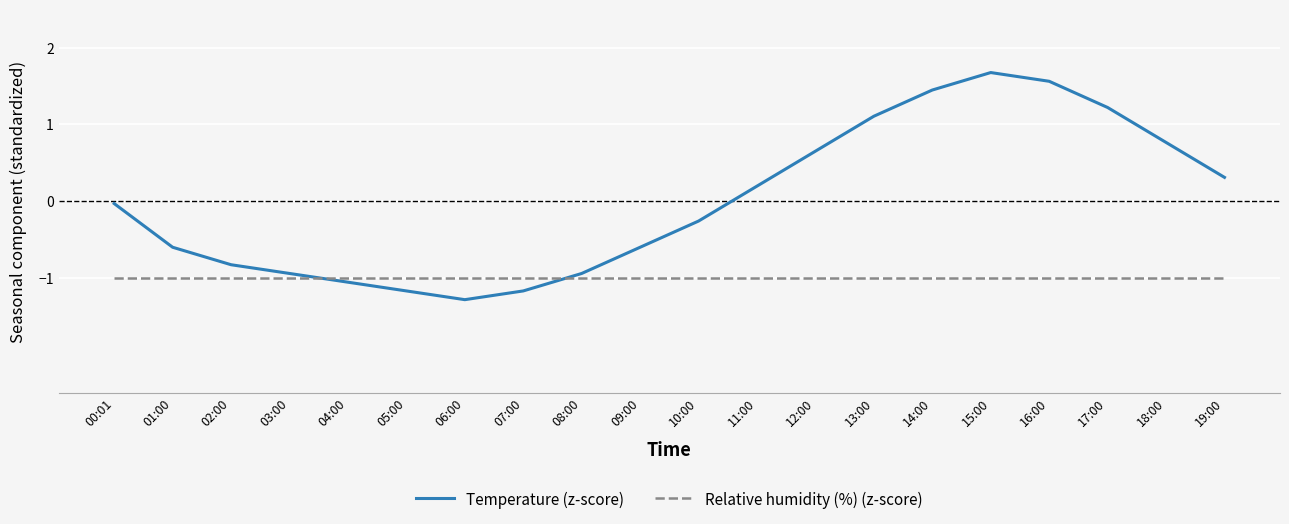

Where does the Temperature (z-score) series first go above 0?

11:00